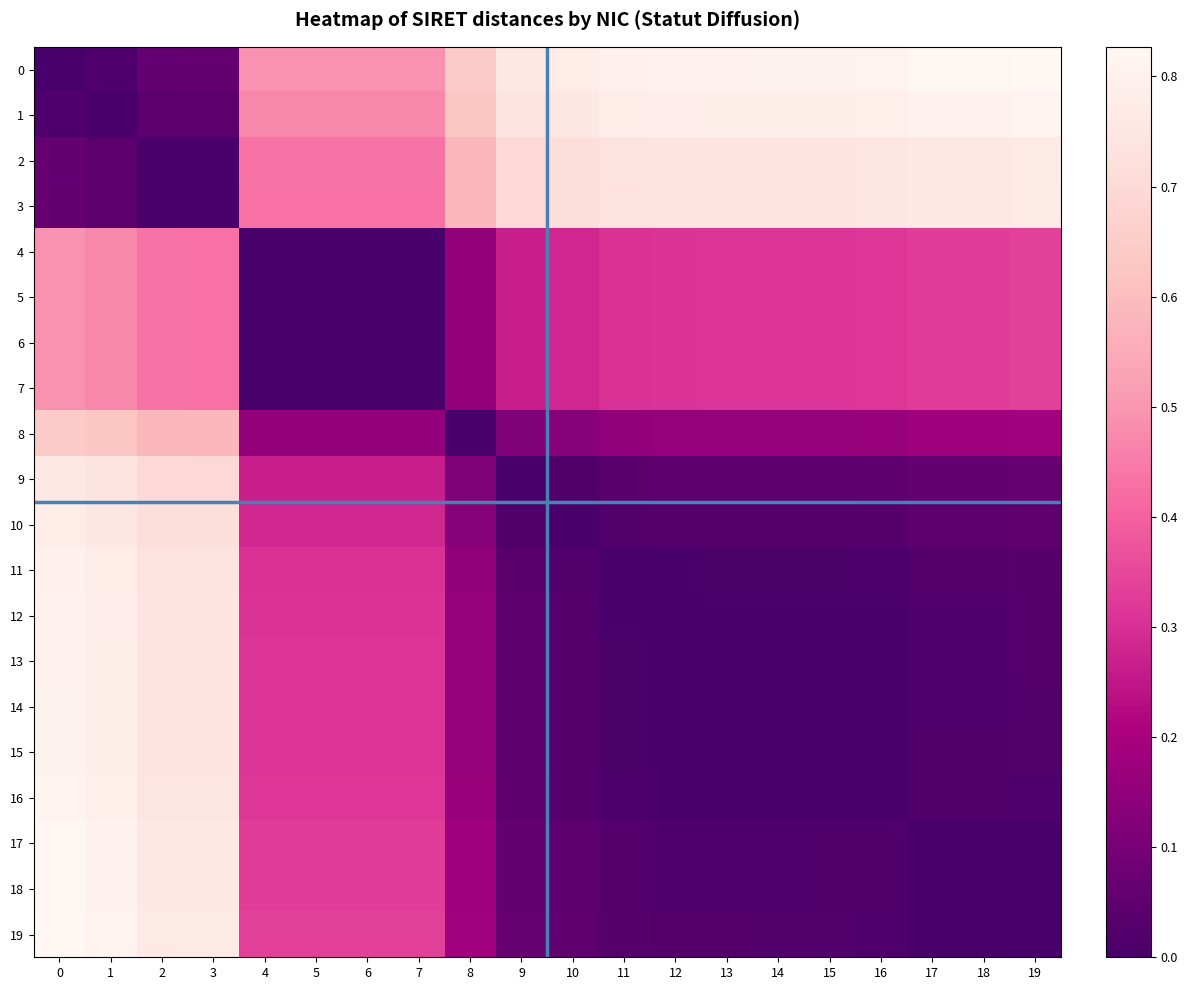

How many series are shown in this chart?

20